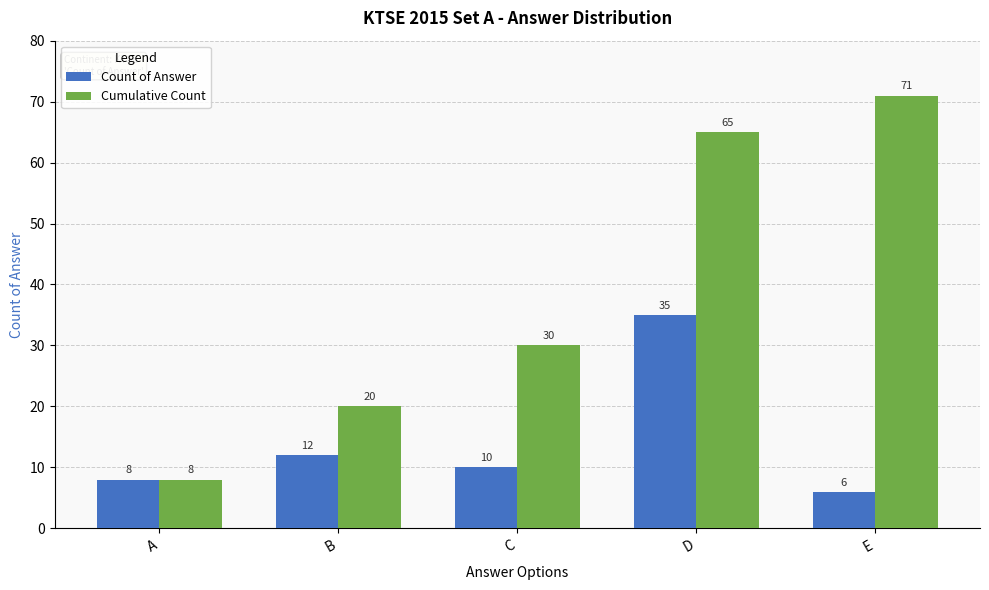

Which series has the largest range (max minus min)?

Cumulative Count